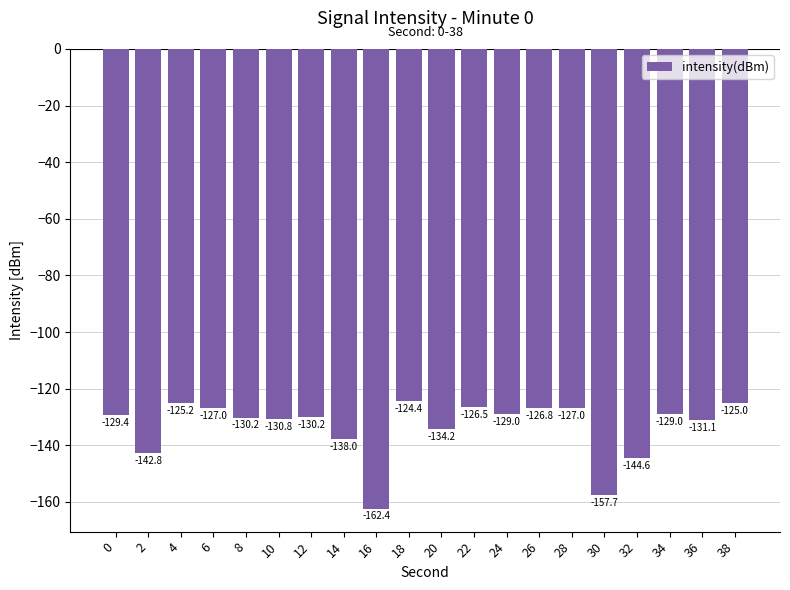

How many bars are there in total?

20